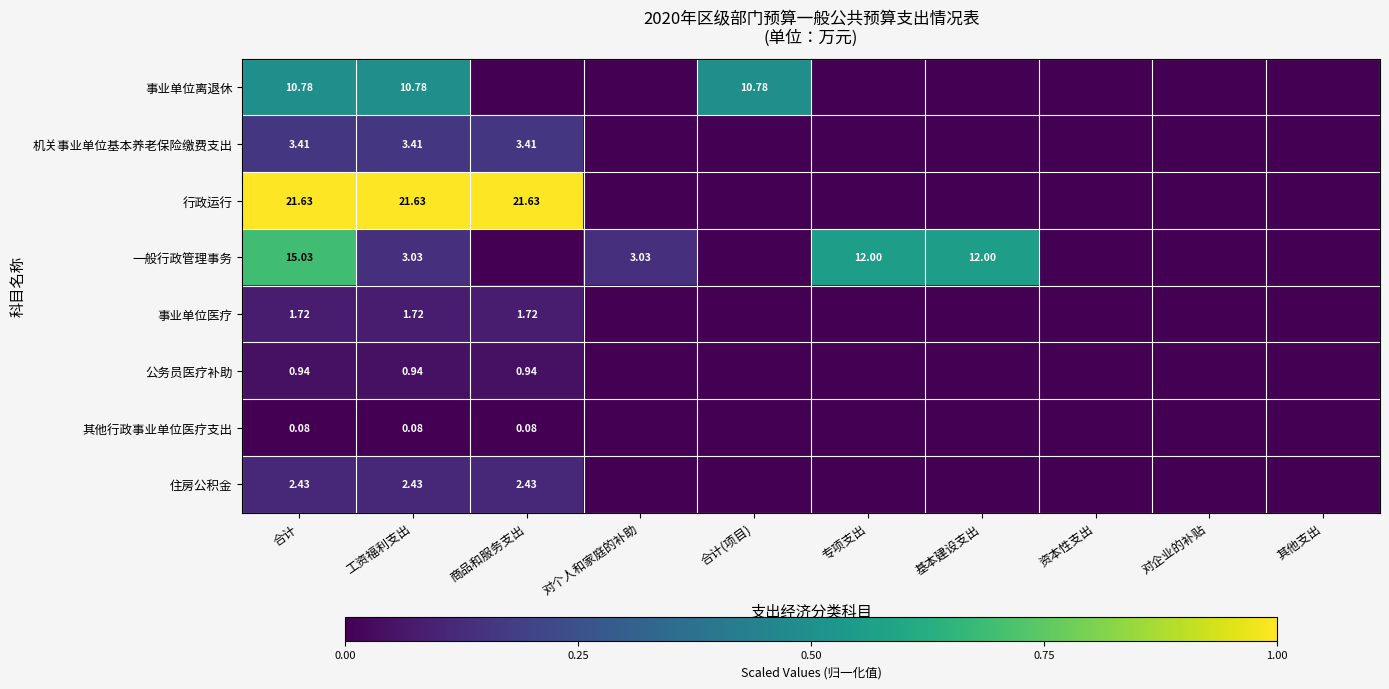

List the labels in order of 行政运行 value, smallest first.

对个人和家庭的补助, 合计(项目), 专项支出, 基本建设支出, 资本性支出, 对企业的补贴, 其他支出, 合计, 工资福利支出, 商品和服务支出